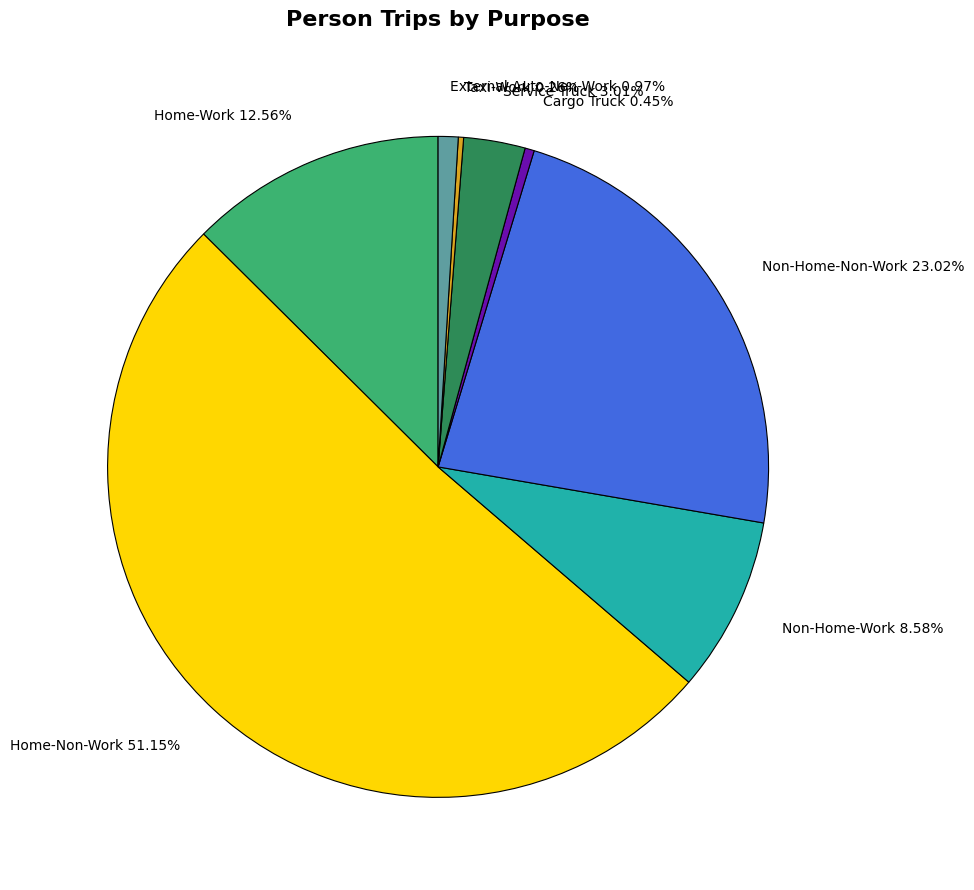

Between Home-Work 12.56% and Home-Non-Work 51.15%, which is larger?

Home-Non-Work 51.15%